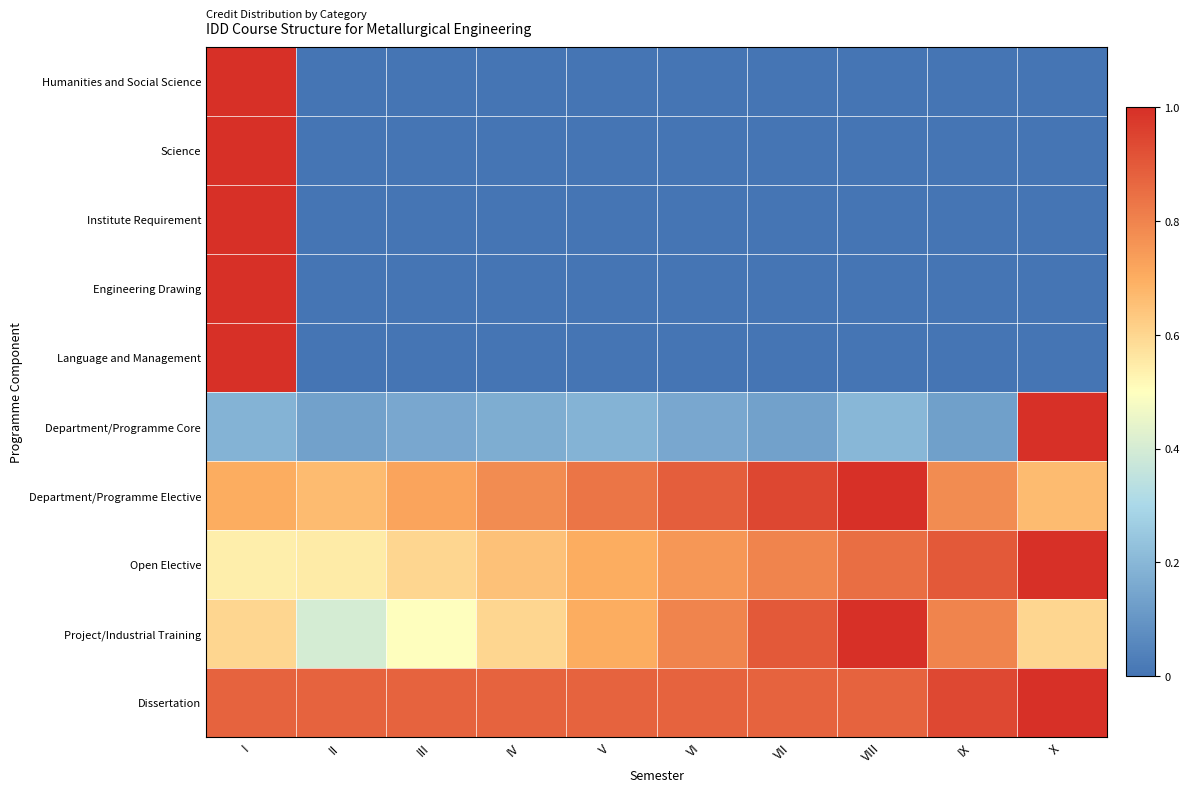

At VII, list the series in order from smallest to largest.

Humanities and Social Science, Science, Institute Requirement, Engineering Drawing, Language and Management, Department/Programme Core, Open Elective, Dissertation, Project/Industrial Training, Department/Programme Elective